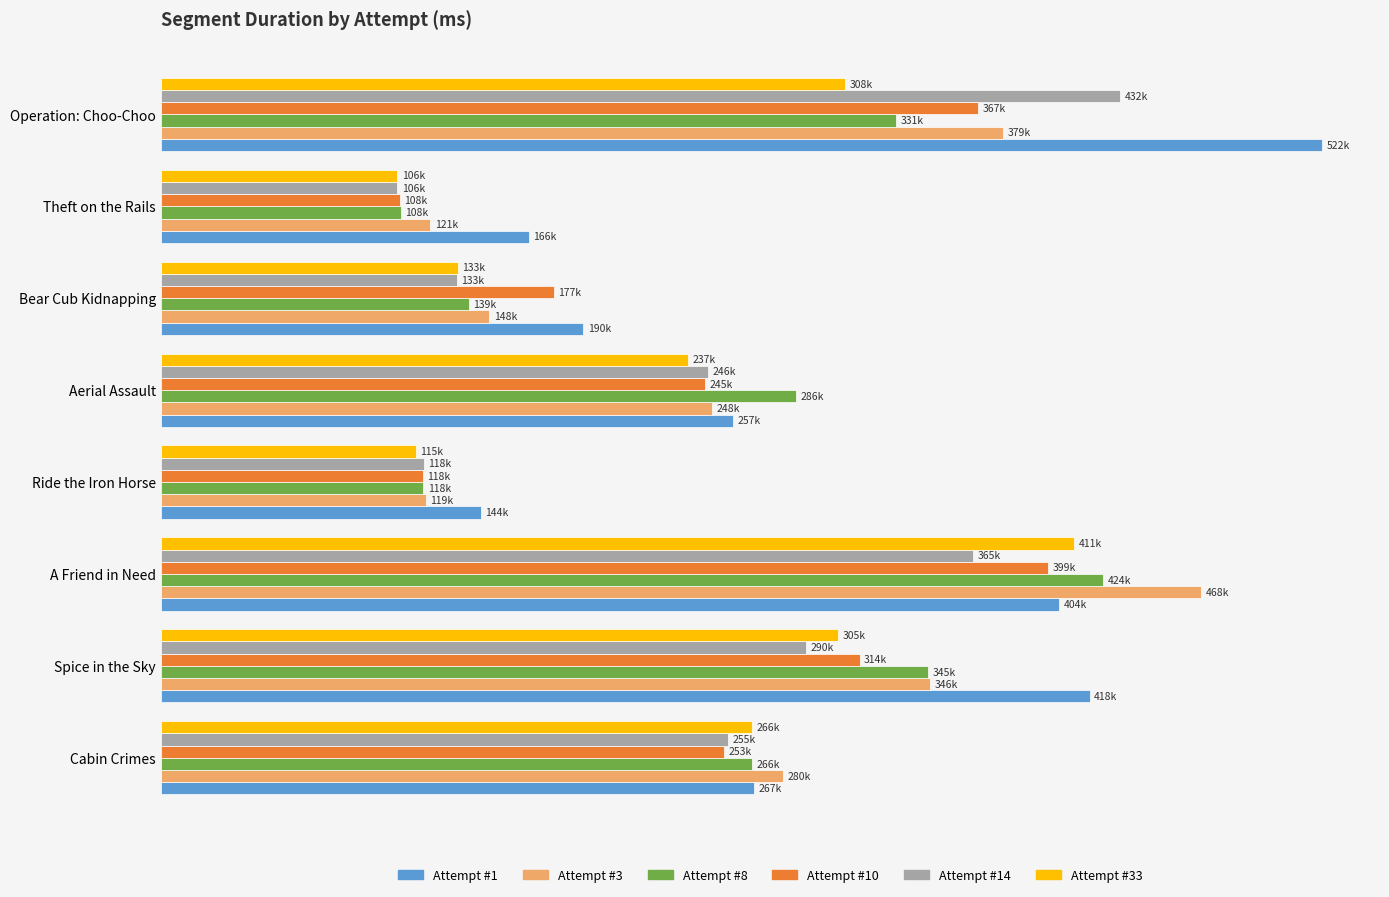

What are all the series names shown in the legend?

Attempt #1, Attempt #3, Attempt #8, Attempt #10, Attempt #14, Attempt #33